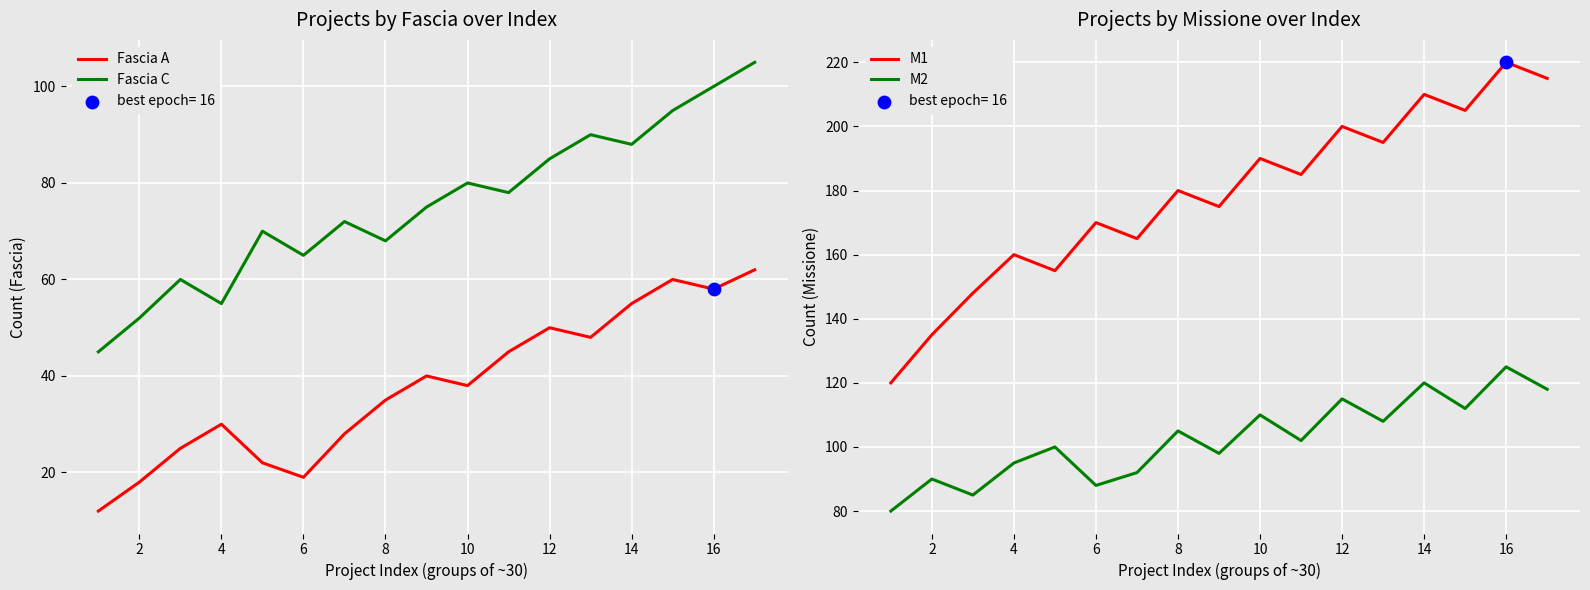

Which series contains the highest Y value?

M1